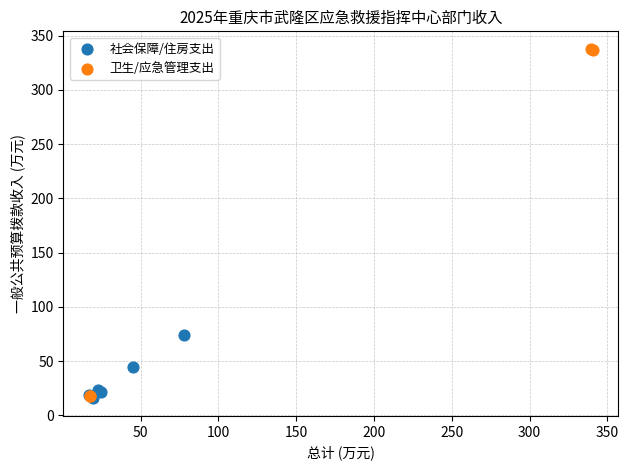

Which series reaches the maximum Y coordinate?

卫生/应急管理支出